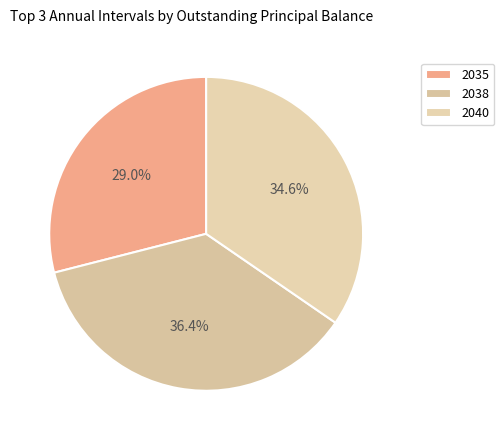

Rank the categories by value from highest to lowest.

2038, 2040, 2035